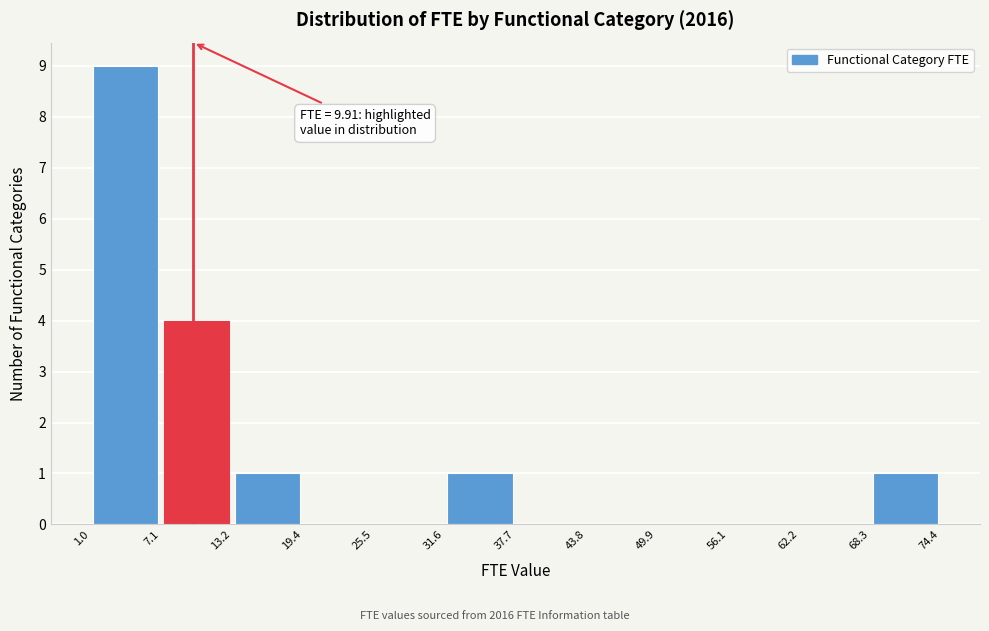

Which range on the x-axis has the tallest bar?

1.0 to 7.1